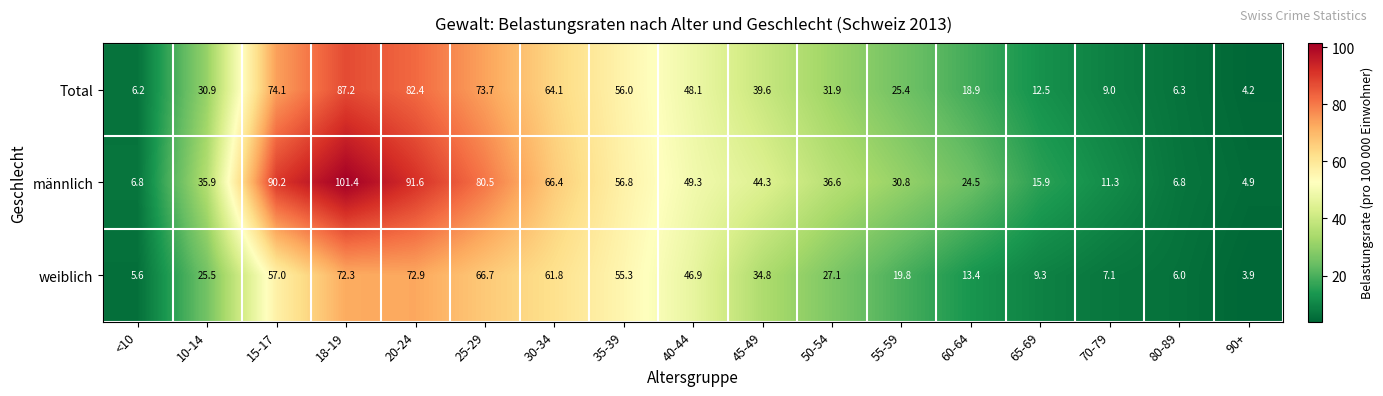

Rank the series at 10-14 from highest to lowest value.

männlich, Total, weiblich